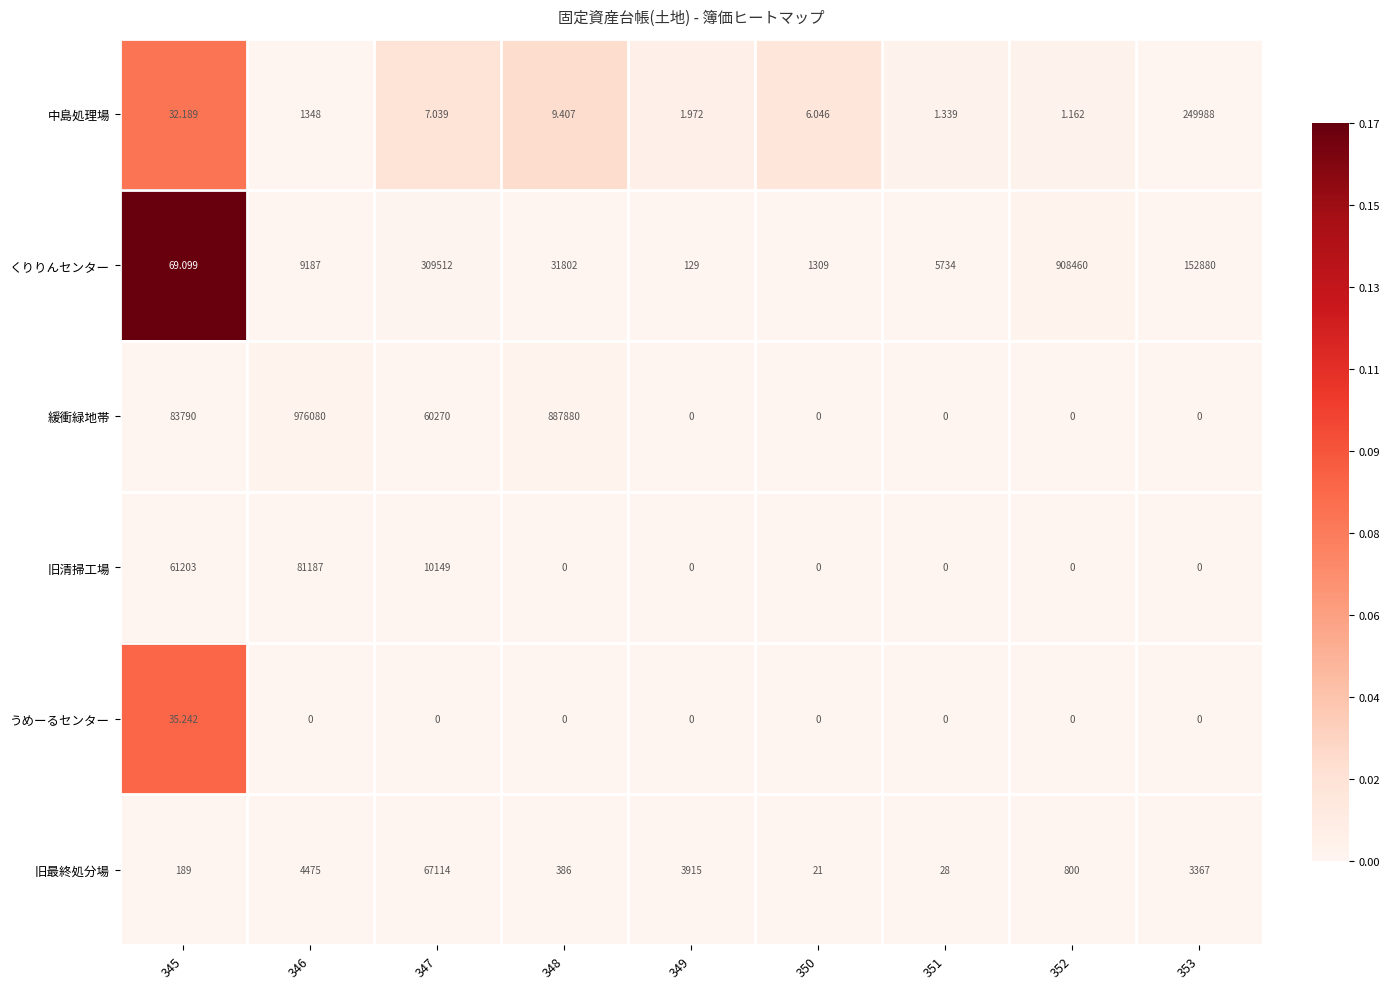

Rank the series at 347 from lowest to highest value.

うめーるセンター, 中島処理場, 旧清掃工場, 緩衝緑地帯, 旧最終処分場, くりりんセンター